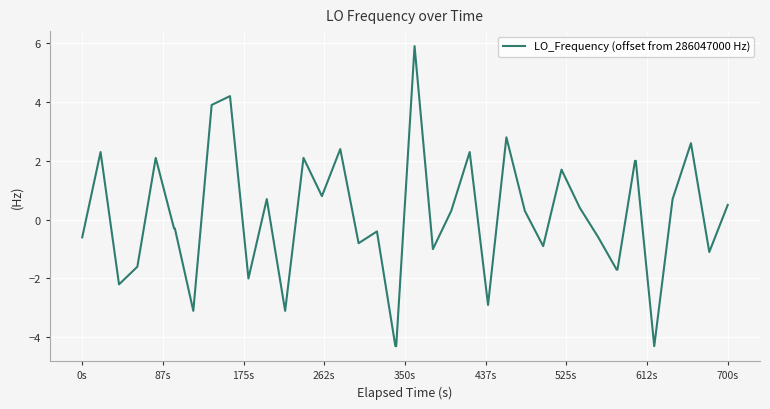

What is the greatest value displayed?

5.9